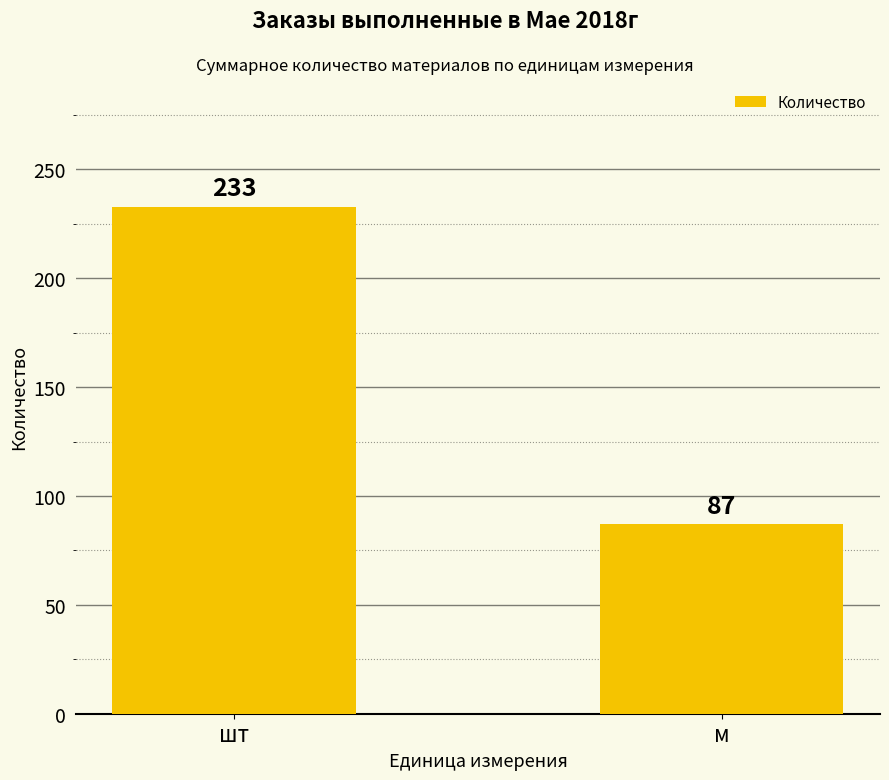

How many data points are above 232?

1